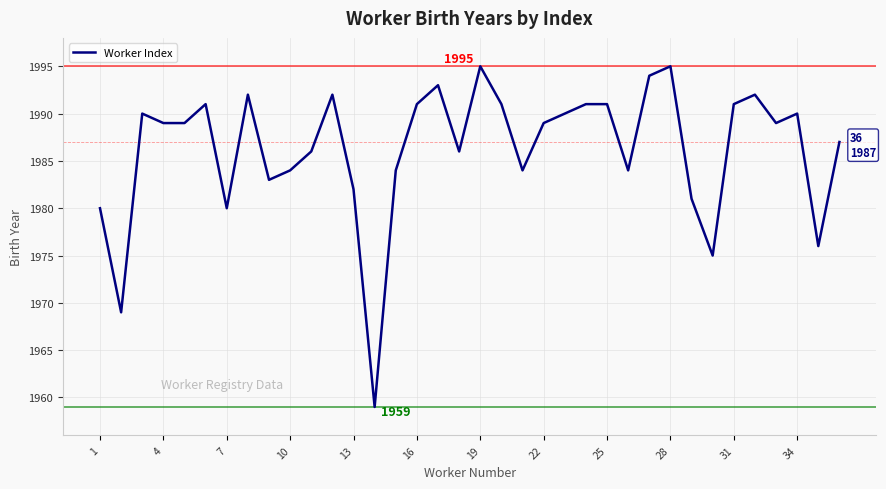

What is the minimum value shown in the chart?

1959